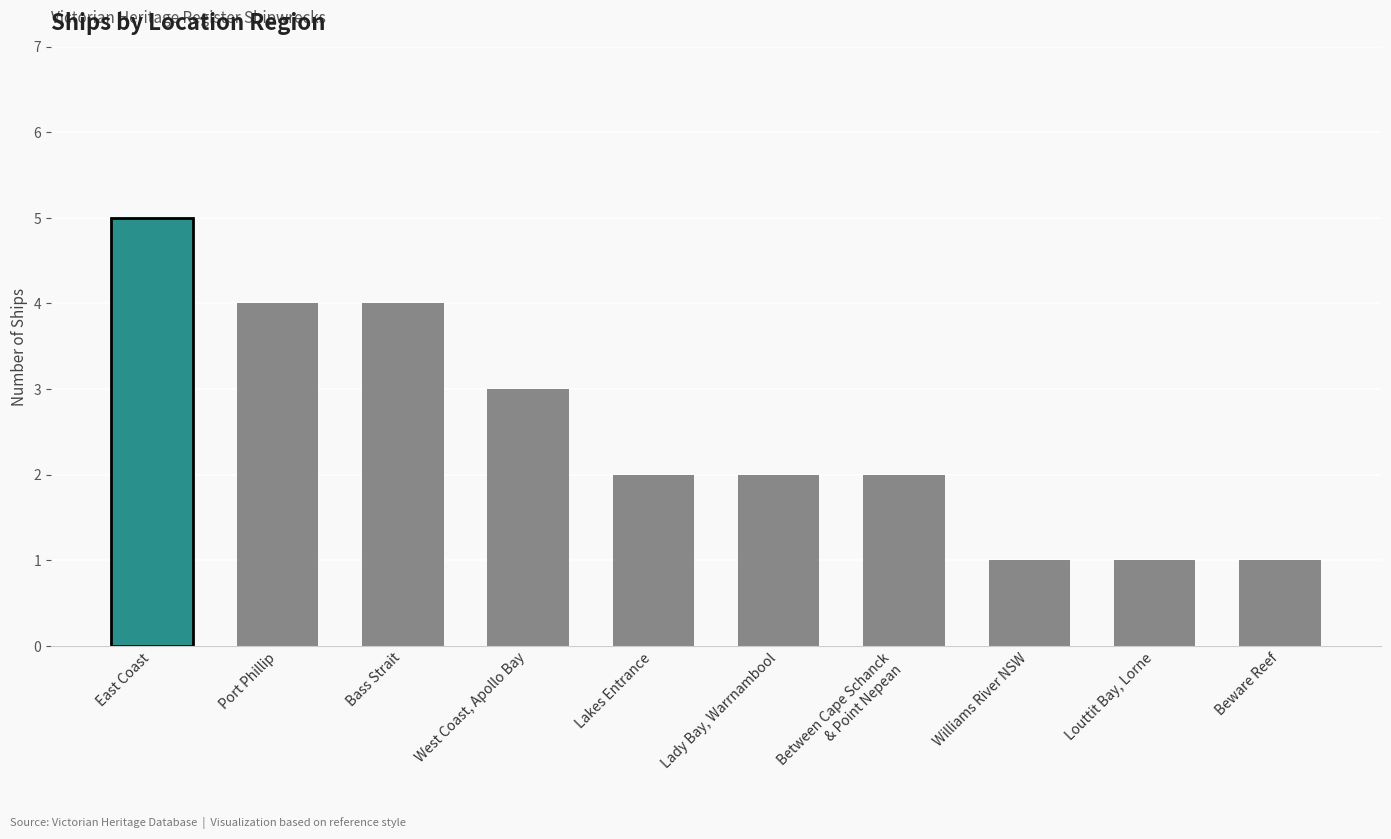

What is the difference between the values at Louttit Bay, Lorne and Lakes Entrance?

1